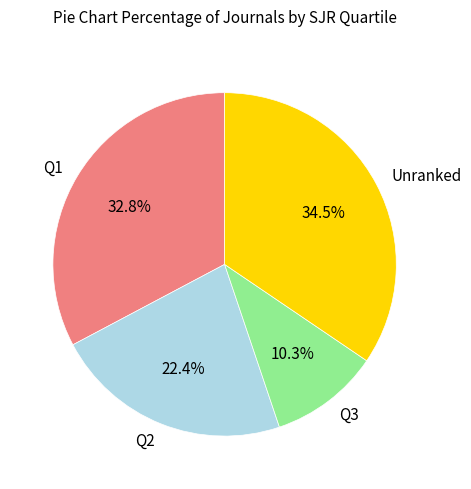

Is Q2 the majority of the pie?

No